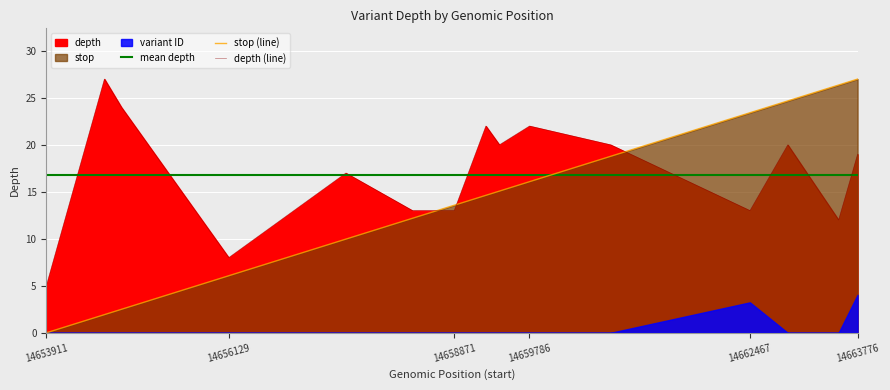

What is the maximum value for depth (line)?

27.0